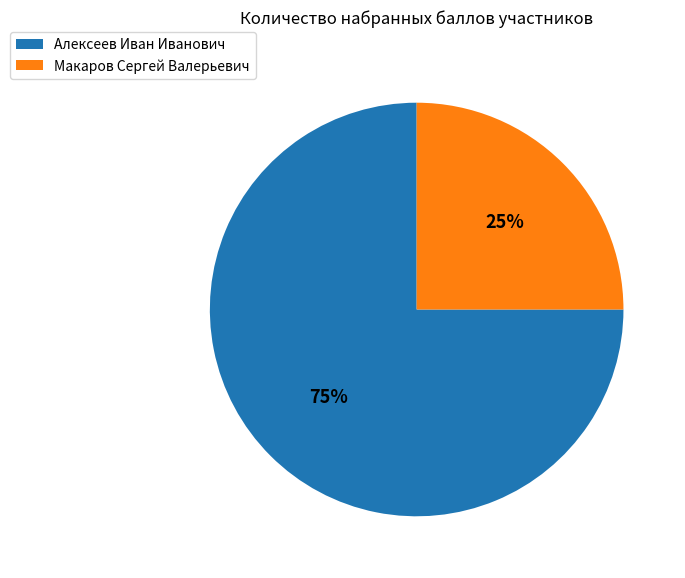

Does Алексеев Иван Иванович account for over 50% of the chart?

Yes